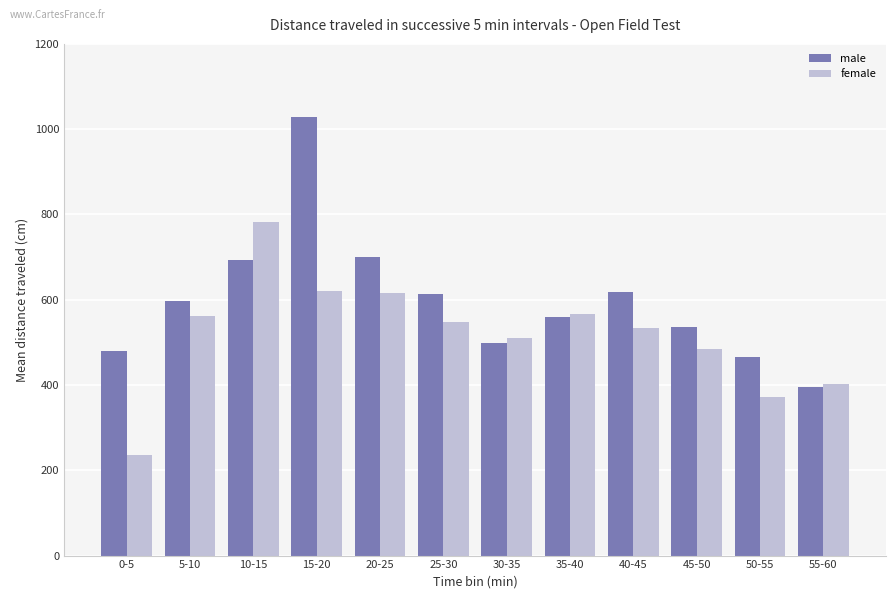

Which series has the largest range (max minus min)?

male